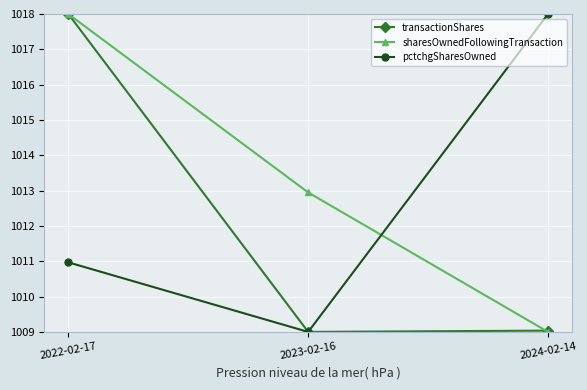

Where does the sharesOwnedFollowingTransaction series first go above 1012?

2022-02-17